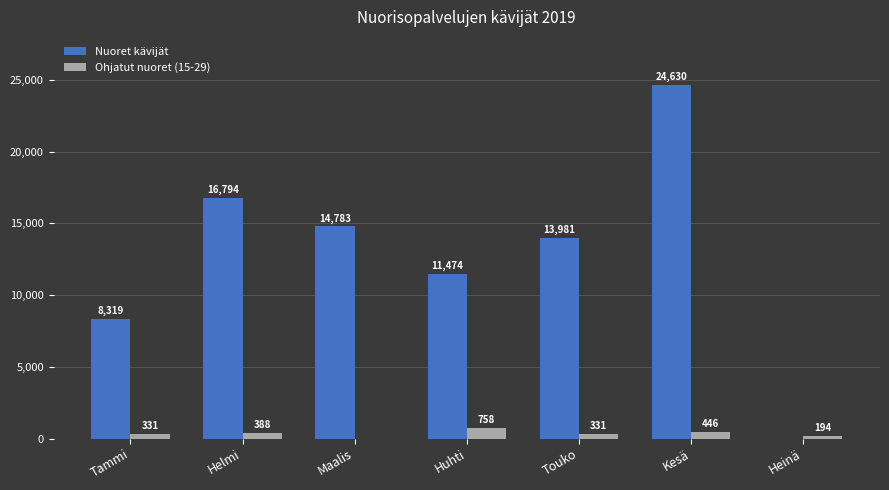

How many data points does each series have?

7